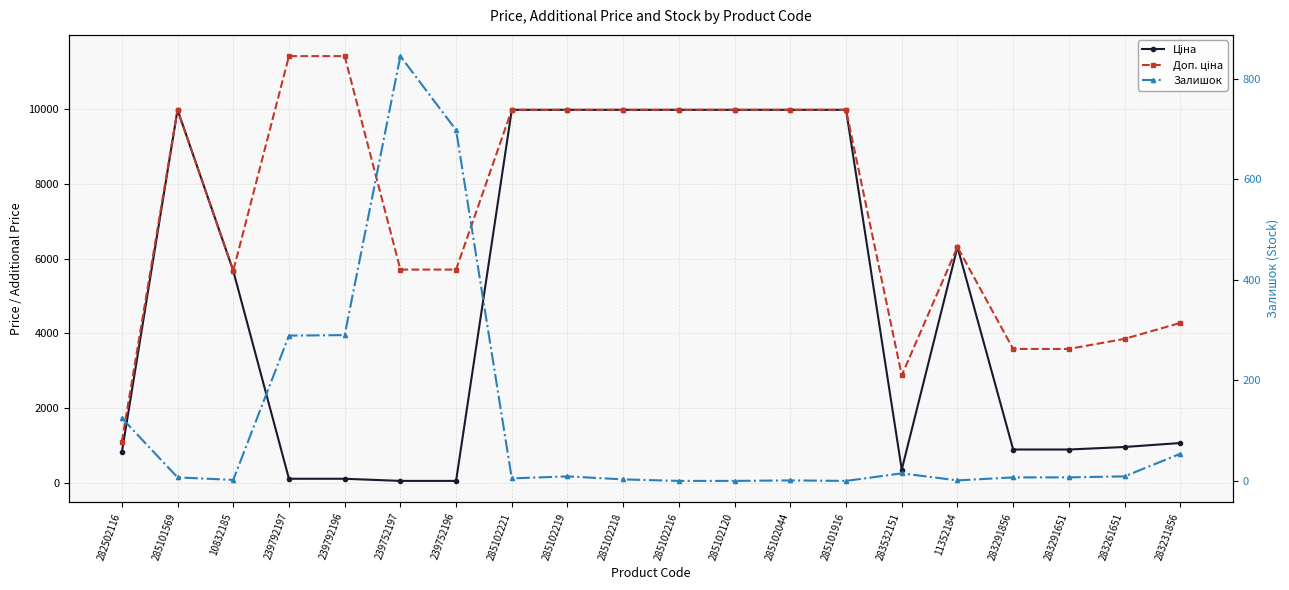

Between 285102219 and 283231856, which series saw the biggest shift?

Ціна